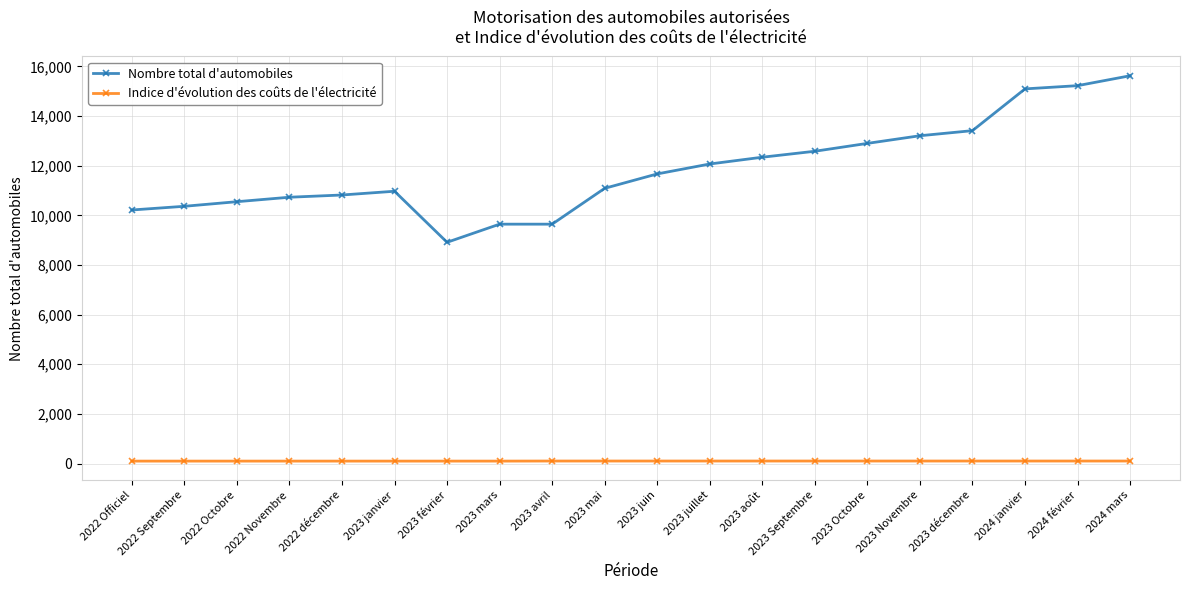

What position from the right is 2023 janvier?

15